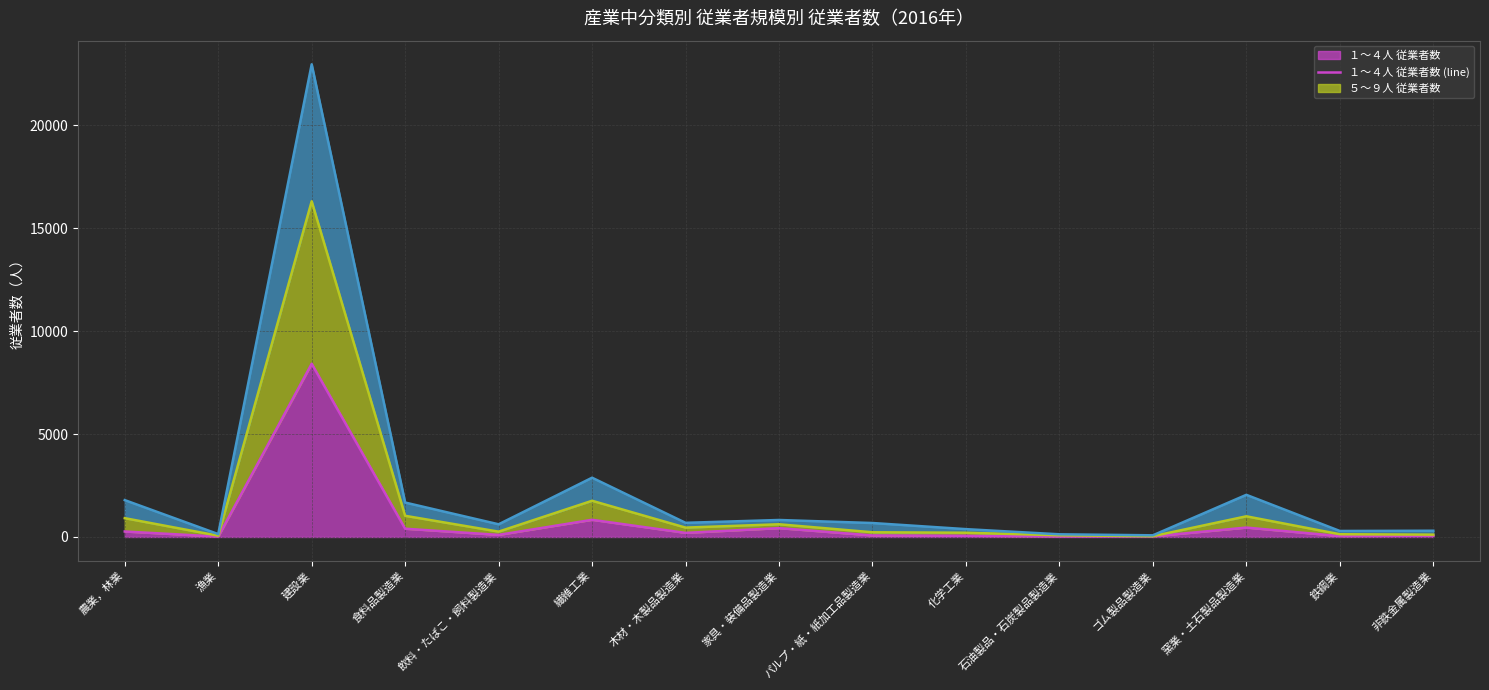

Reading left to right, transcribe all the data shown in this chart.

１～４人 従業者数 (line): 266	18	8412	401	101	834	199	429	75	58	21	28	457	42	65
５～９人 従業者数 (line): 913	61	16301	1028	259	1758	455	617	228	206	81	38	1004	133	113
10～19人 従業者数 (line): 1790	140	22953	1672	616	2878	688	825	678	381	130	81	2047	292	303